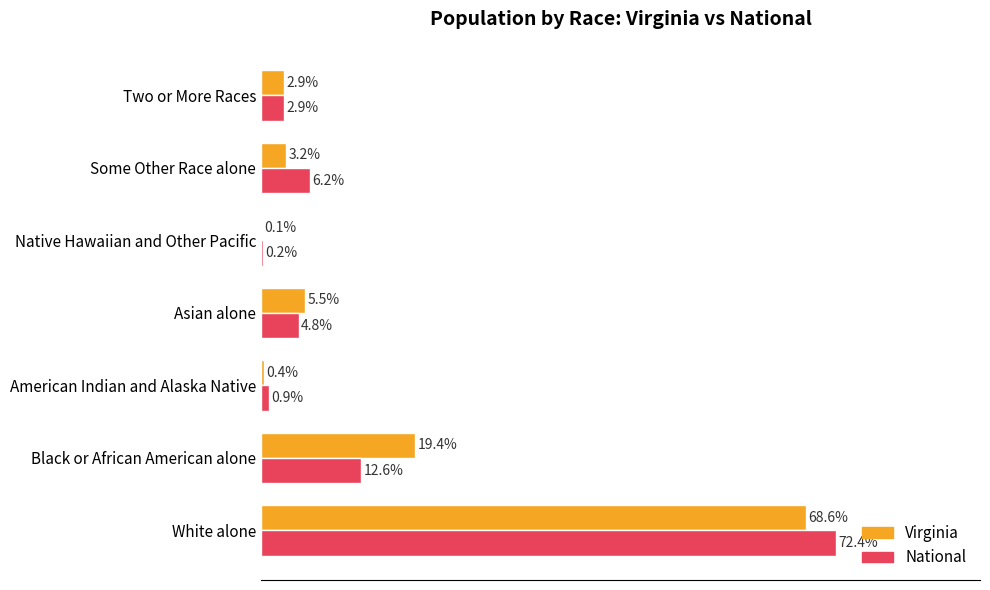

At which category is the sum across all series the highest?

White alone